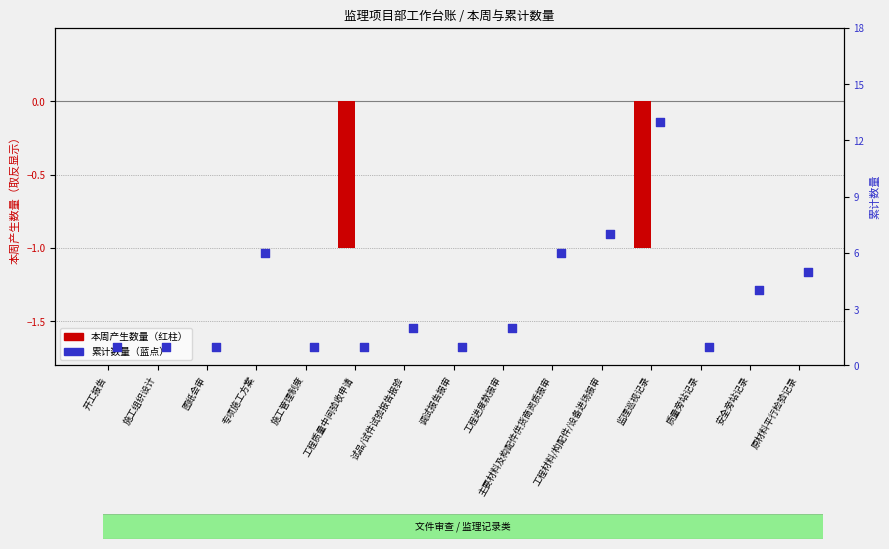

Which series contains the lowest Y value?

本周产生数量